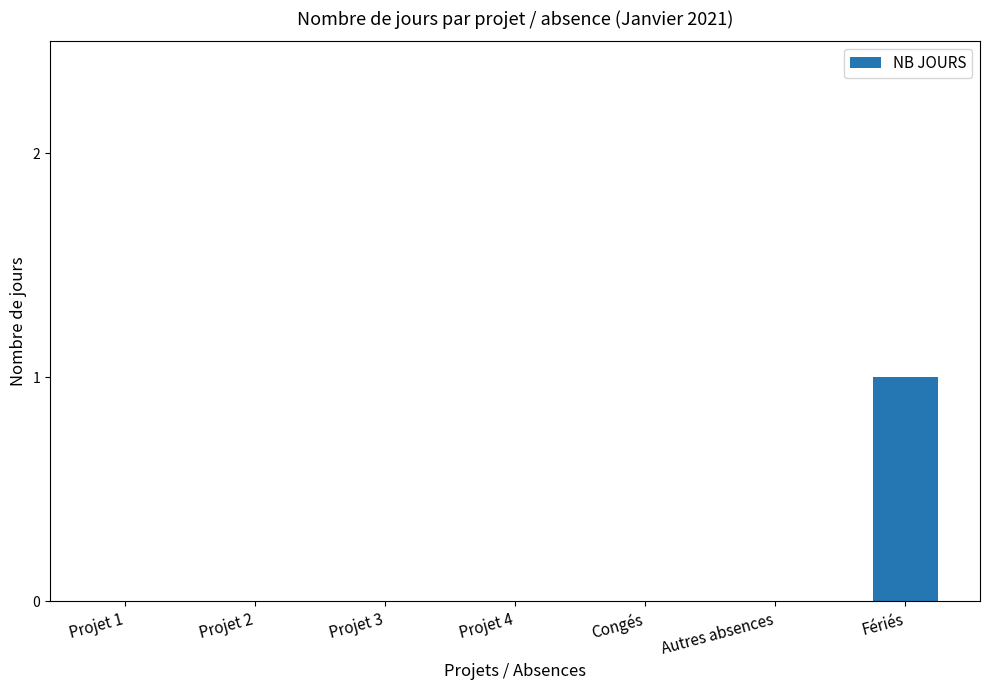

Count the number of data series in this chart.

1